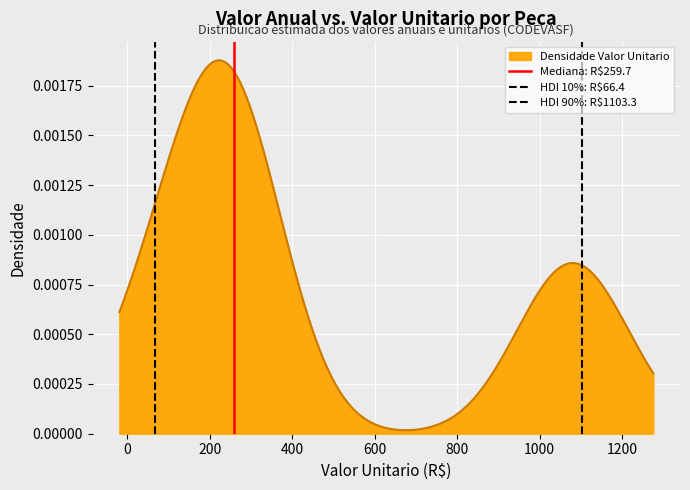

True or false: HDI 90%: R$1103.3 has a value of 1 at 0.

False